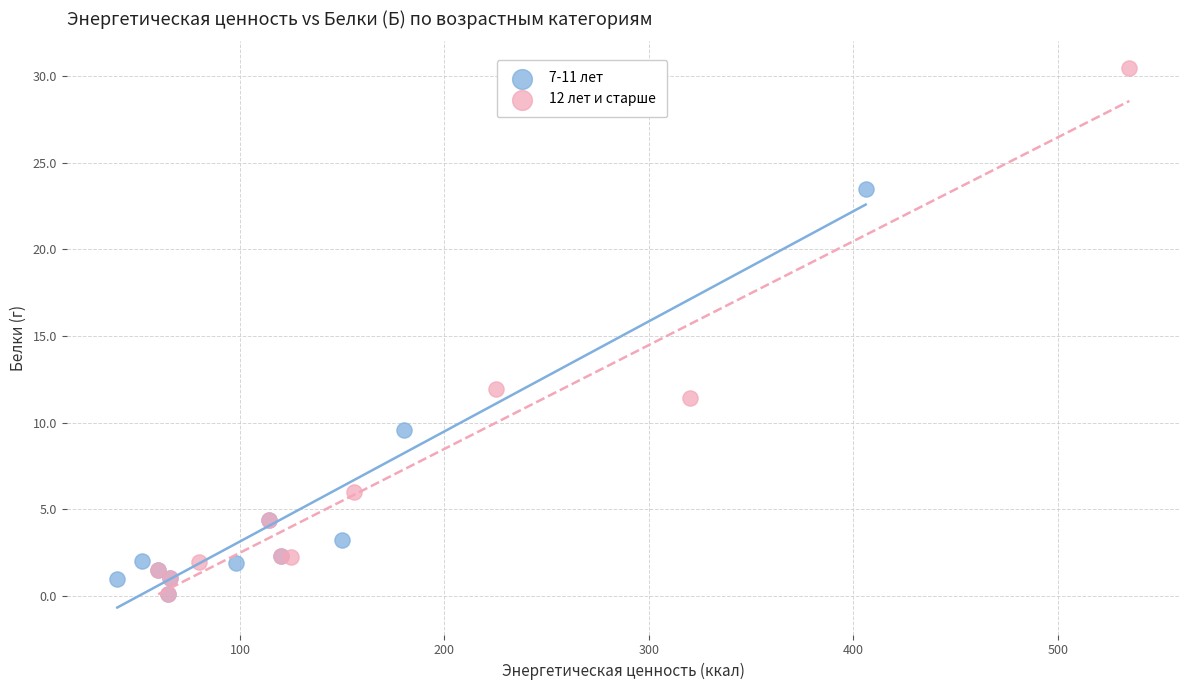

Which series has the widest spread of Y values?

12 лет и старше